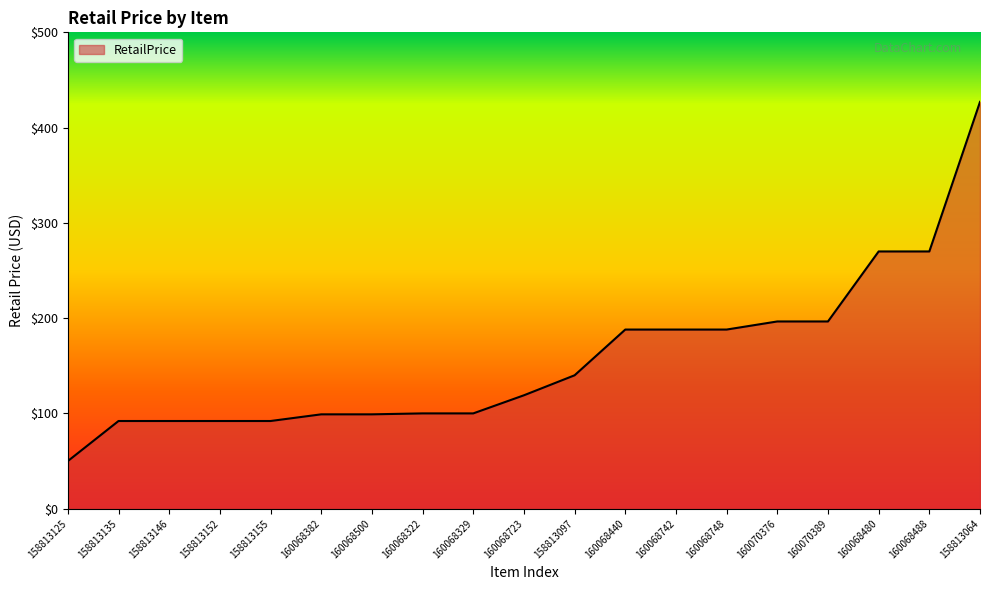

True or false: the data shows 156.5 at 160068500.

False